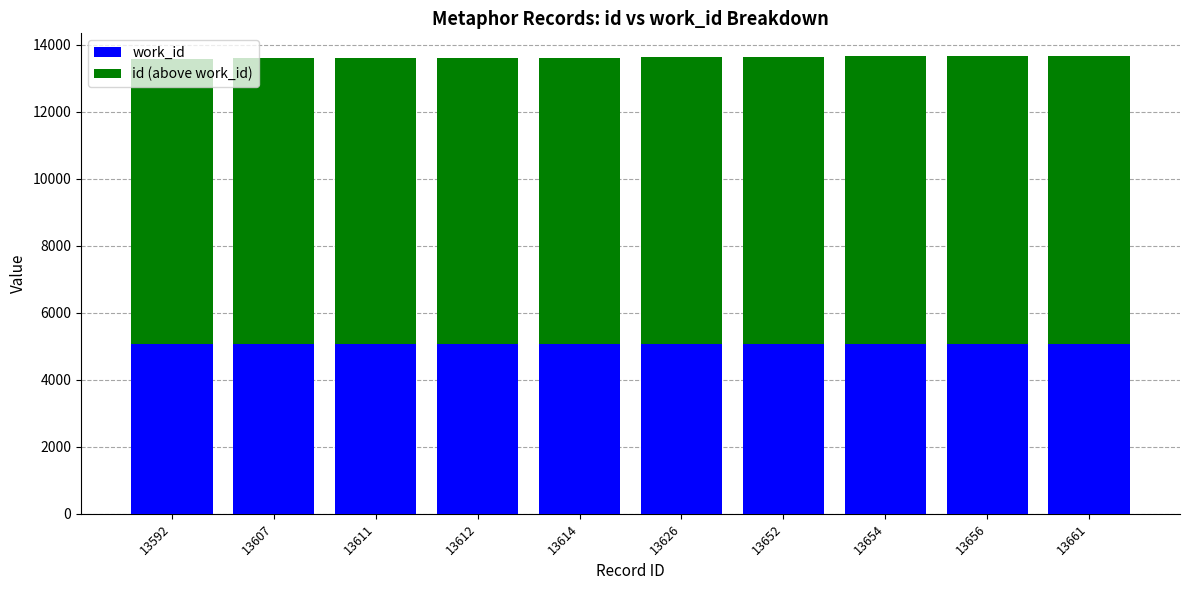

What is the sum of the work_id values at 13614 and 13654?

10136